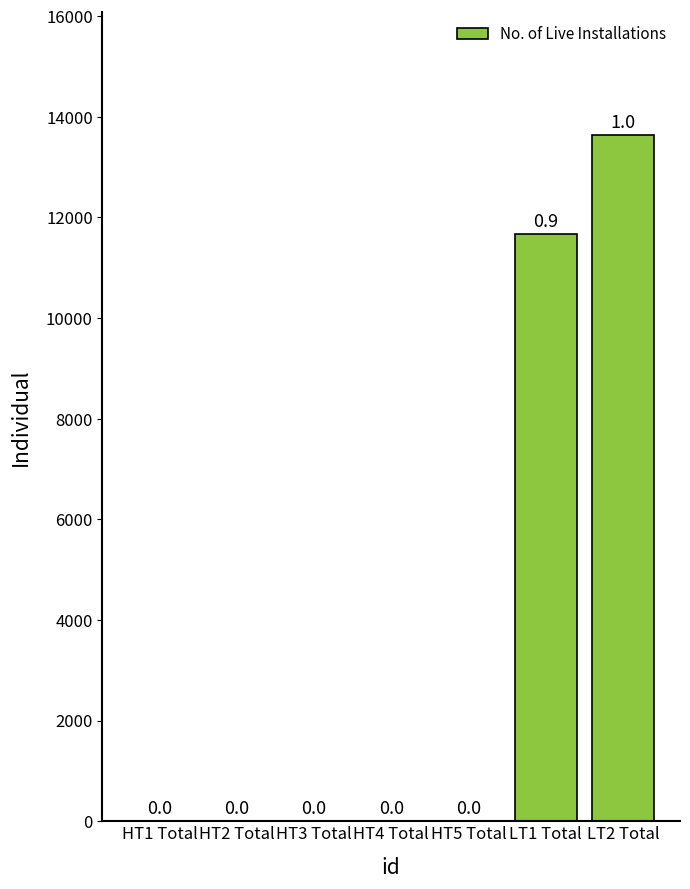

What is the change in value from HT3 Total to HT4 Total?

-4